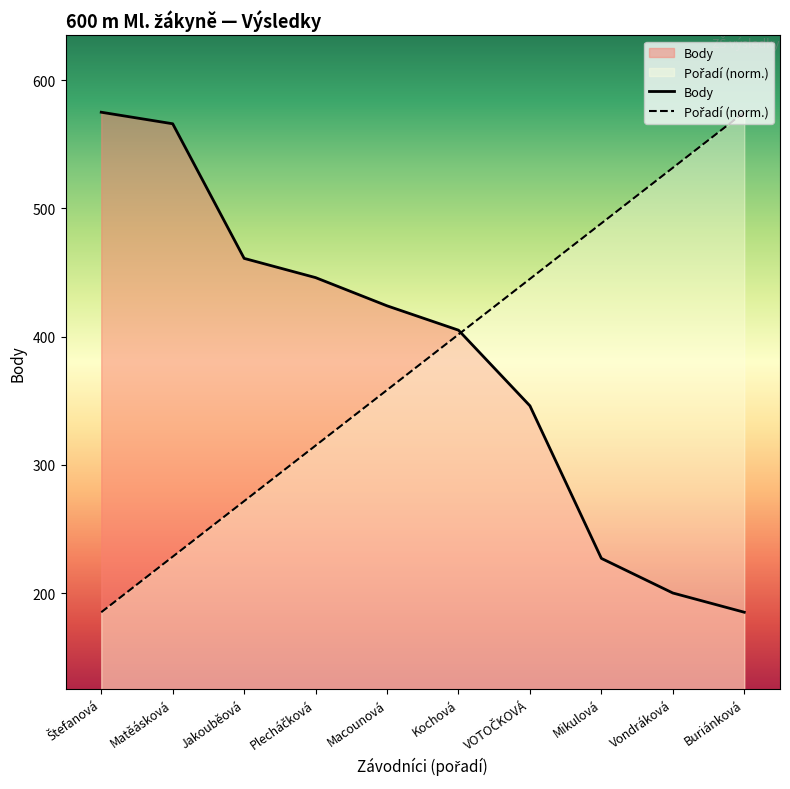

Which series changed the most between Matěásková and Plecháčková?

Body